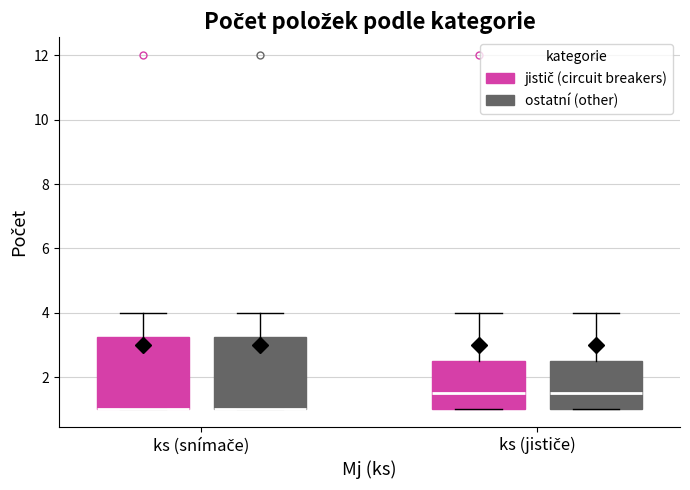

Reading left to right, read every box against the y-axis: the position of its median line, the range the box covers, and the ends of its whiskers. The values are not printed on the chart, so give them approximately, as read against the axis.

ks (snímače) (jistič (circuit breakers)): median 1.0 (drawn on the box's lower edge), box 1.0 to 3.2, whiskers 1.0 to 4.0
ks (snímače) (ostatní (other)): median 1.0 (drawn on the box's lower edge), box 1.0 to 3.2, whiskers 1.0 to 4.0
ks (jističe) (jistič (circuit breakers)): median 1.6, box 1.0 to 2.6, whiskers 1.0 to 4.0
ks (jističe) (ostatní (other)): median 1.6, box 1.0 to 2.6, whiskers 1.0 to 4.0